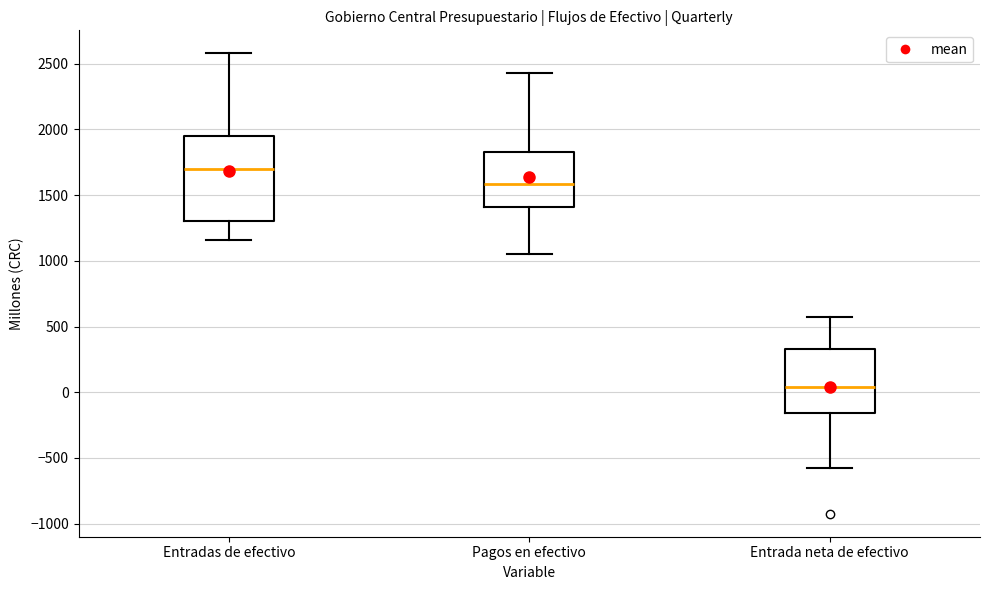

Reading left to right, read every box against the y-axis: the position of its median line, the range the box covers, and the ends of its whiskers. The values are not printed on the chart, so give them approximately, as read against the axis.

Entradas de efectivo: median 1700, box 1300 to 1950, whiskers 1150 to 2600
Pagos en efectivo: median 1600, box 1400 to 1850, whiskers 1050 to 2450
Entrada neta de efectivo: median 50, box -150 to 350, whiskers -550 to 550